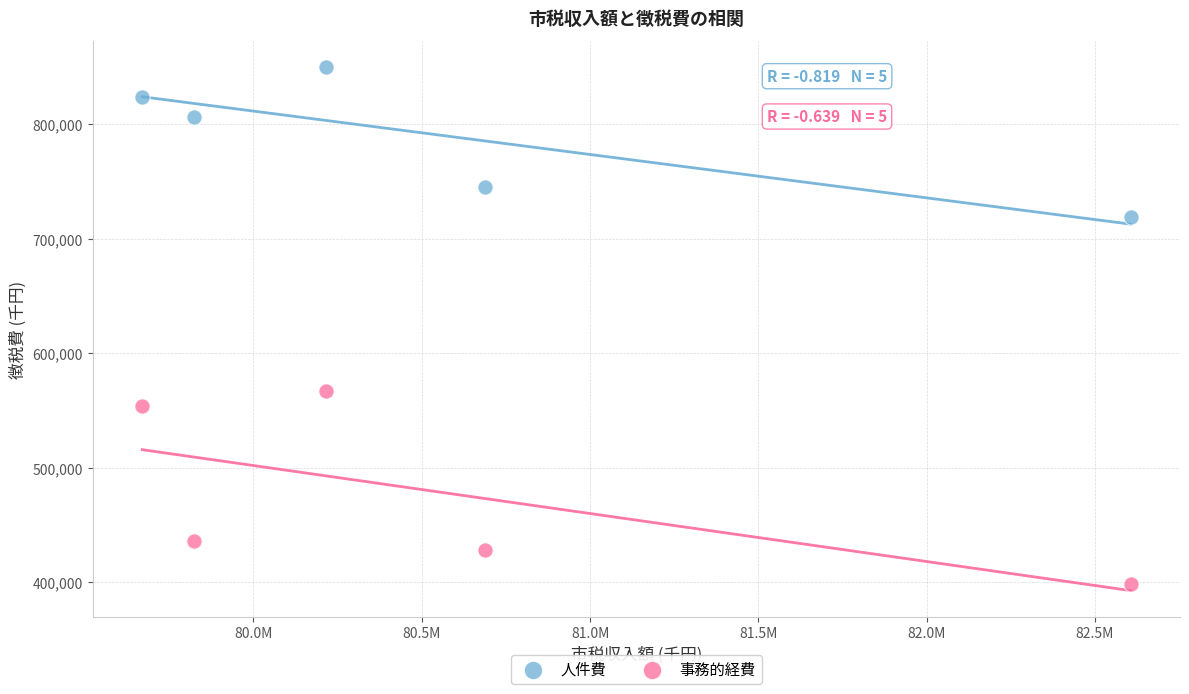

What are all the series names shown in the legend?

人件費, 事務的経費